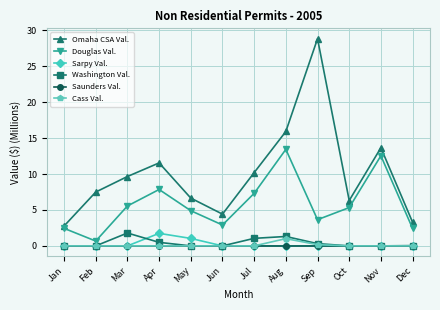

Which series changed the most between Apr and Nov?

Douglas Val.